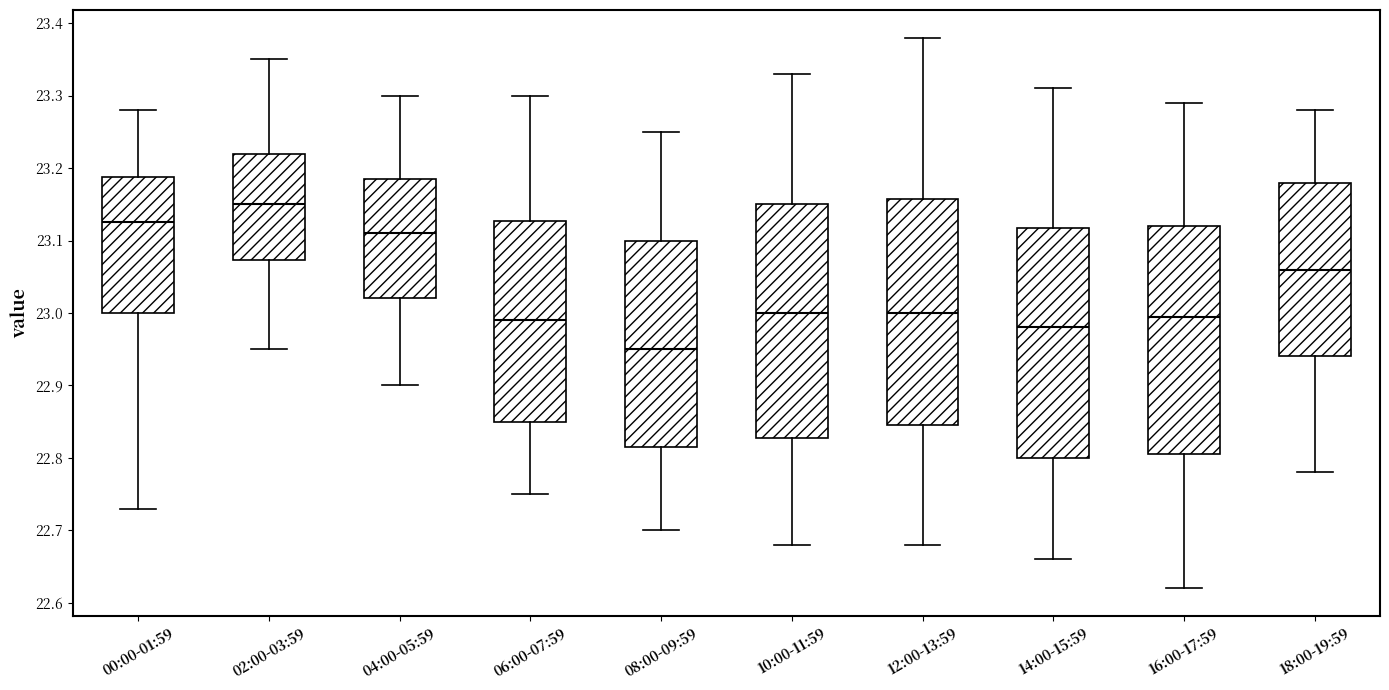

Reading left to right, read every box against the y-axis: the position of its median line, the range the box covers, and the ends of its whiskers. The values are not printed on the chart, so give them approximately, as read against the axis.

00:00-01:59: median 23.13, box 23.00 to 23.19, whiskers 22.73 to 23.28
02:00-03:59: median 23.15, box 23.07 to 23.22, whiskers 22.95 to 23.35
04:00-05:59: median 23.11, box 23.02 to 23.19, whiskers 22.90 to 23.30
06:00-07:59: median 22.99, box 22.85 to 23.13, whiskers 22.75 to 23.30
08:00-09:59: median 22.95, box 22.82 to 23.10, whiskers 22.70 to 23.25
10:00-11:59: median 23.00, box 22.83 to 23.15, whiskers 22.68 to 23.33
12:00-13:59: median 23.00, box 22.85 to 23.16, whiskers 22.68 to 23.38
14:00-15:59: median 22.98, box 22.80 to 23.12, whiskers 22.66 to 23.31
16:00-17:59: median 23.00, box 22.81 to 23.12, whiskers 22.62 to 23.29
18:00-19:59: median 23.06, box 22.94 to 23.18, whiskers 22.78 to 23.28